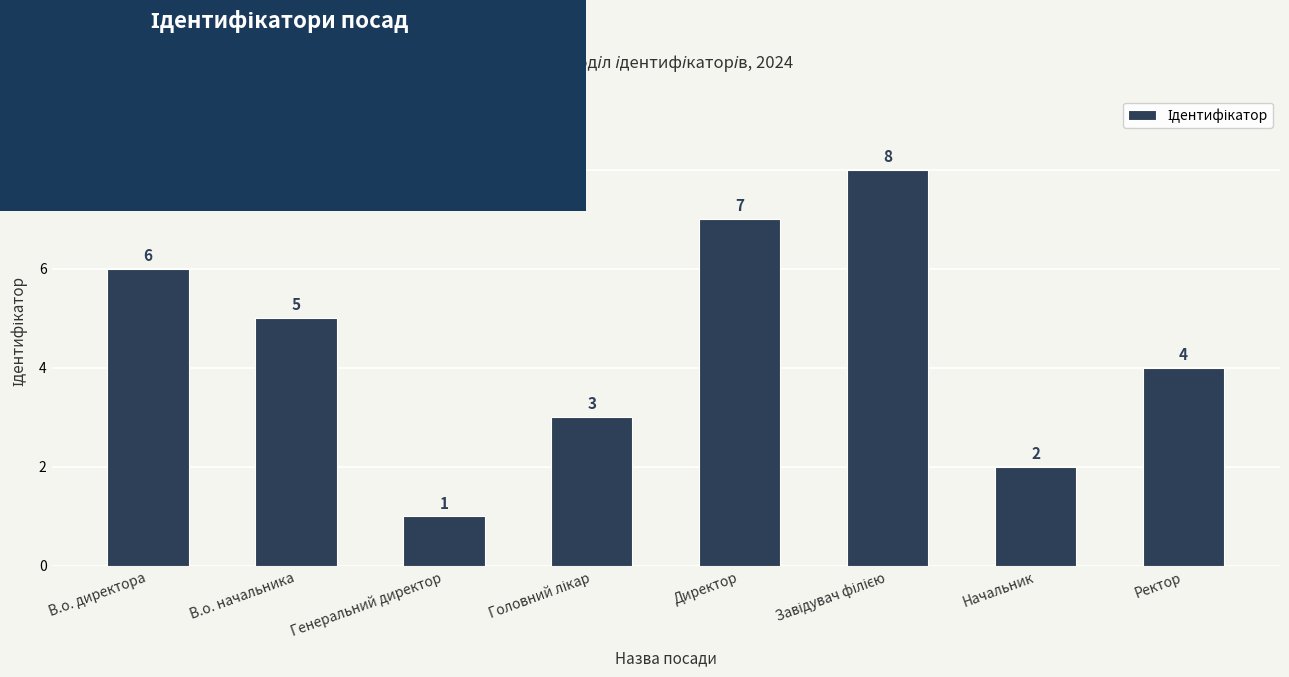

Which category has the lowest value across all series?

Генеральний директор